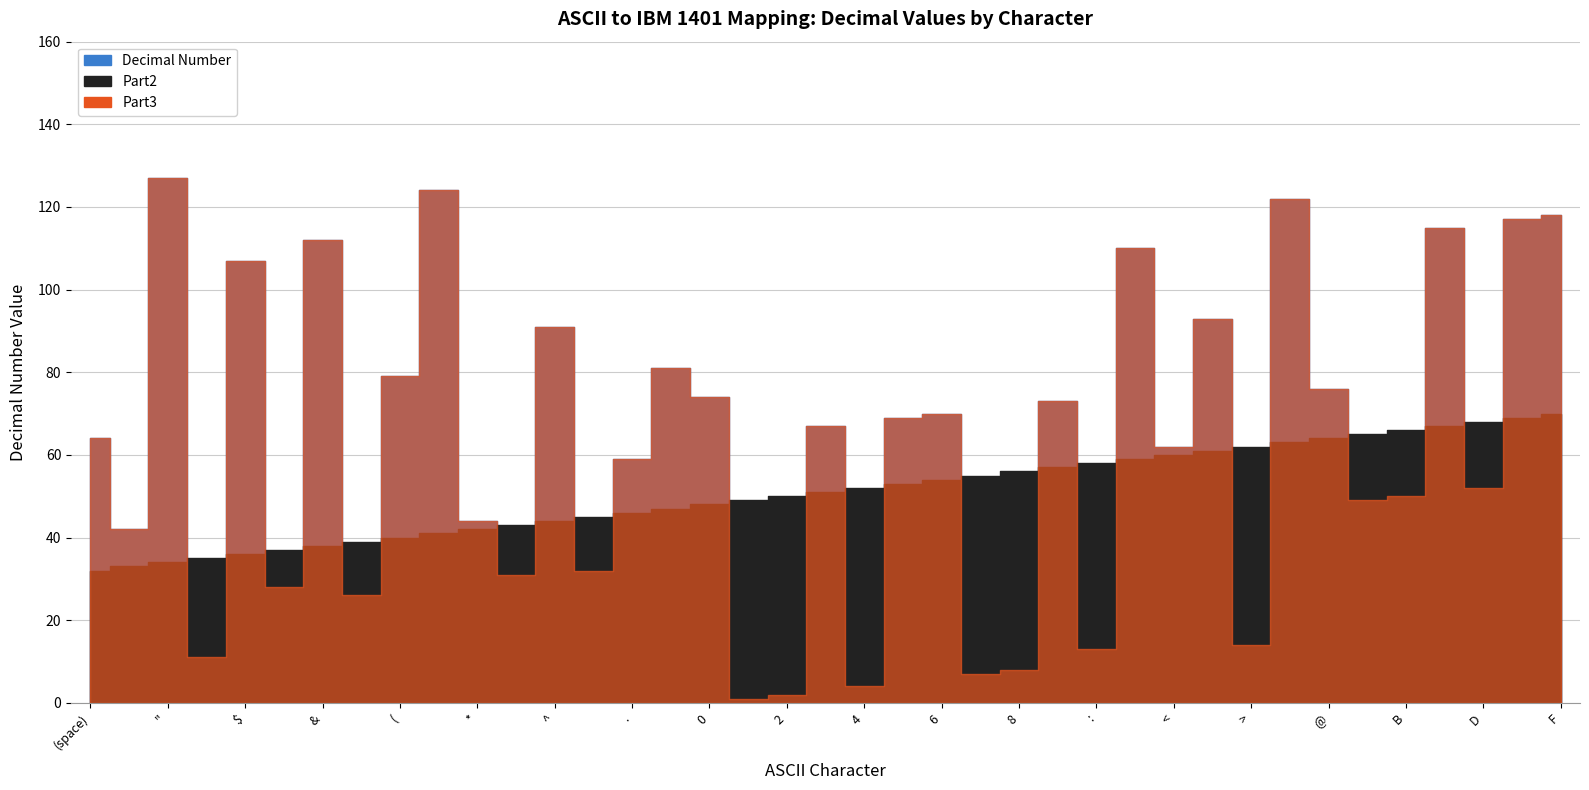

What is the difference between the maximum and minimum values in the Decimal Number series?

126